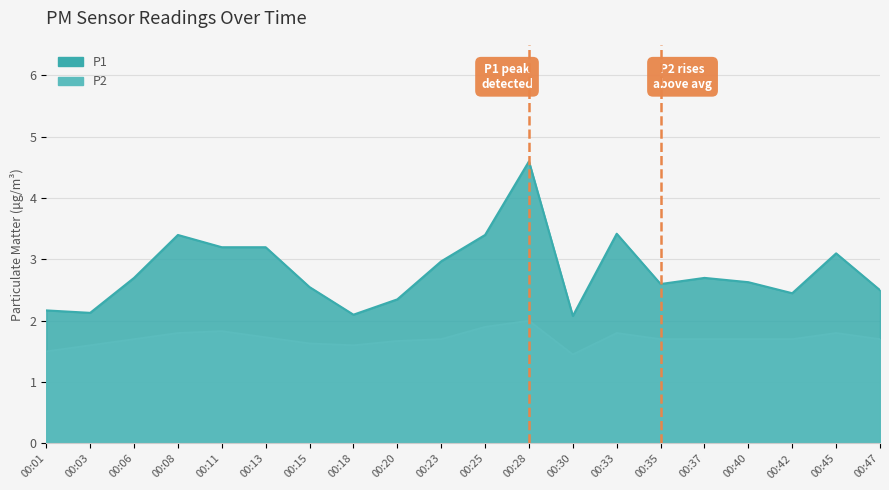

At how many categories does at least one series exceed 3?

7